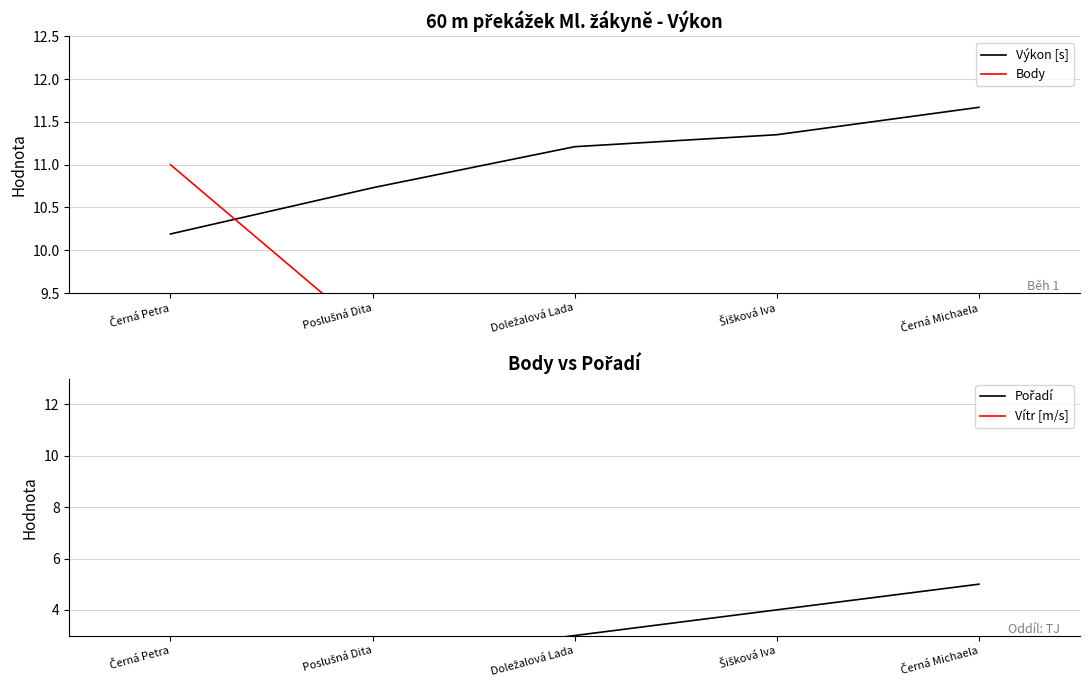

What is the greatest value displayed?

11.7